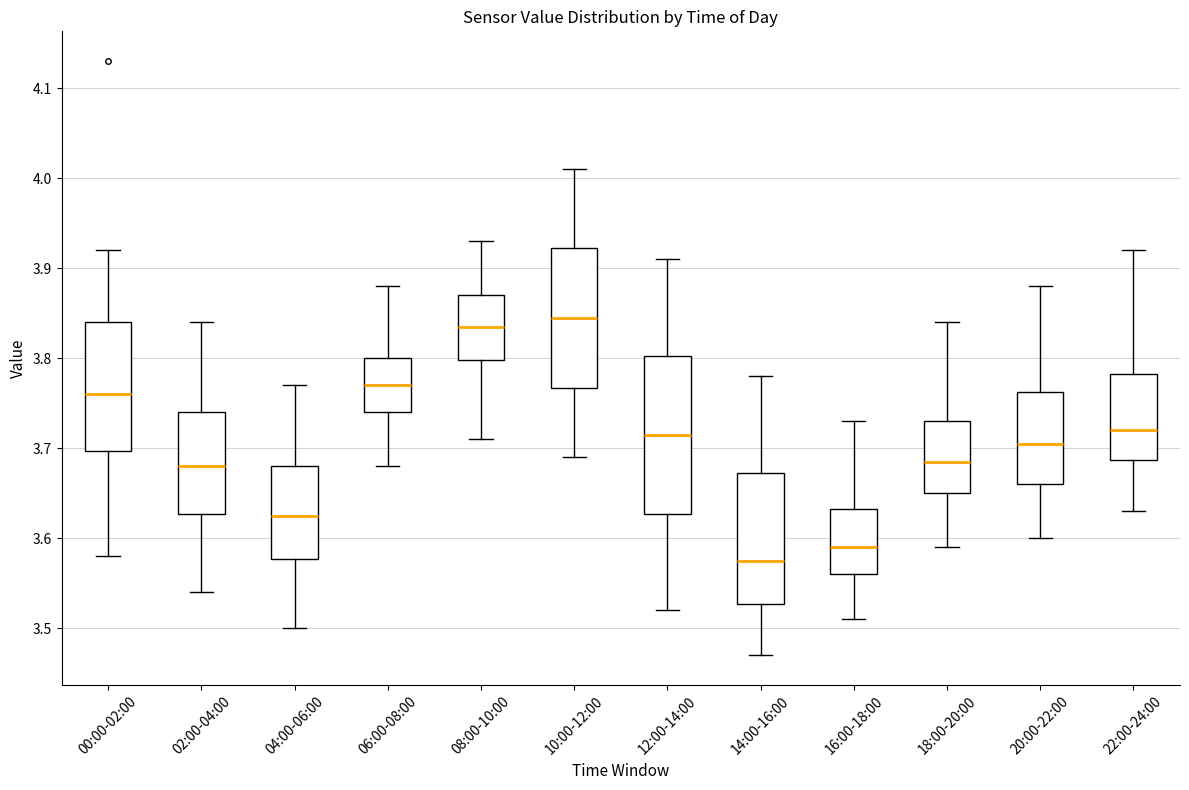

Comparing the boxes themselves (not the whiskers), which one is the tallest?

12:00-14:00